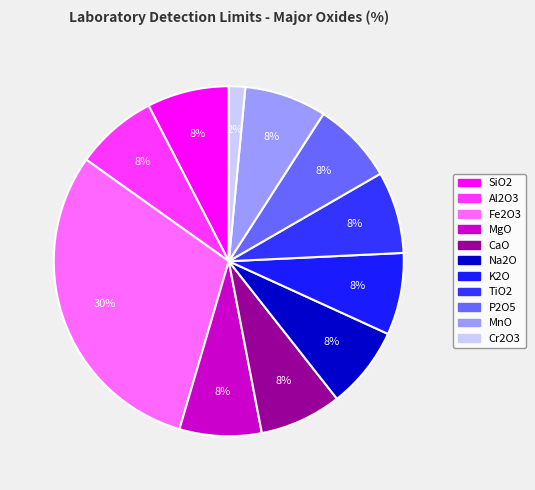

Is the sum of Fe2O3 and Na2O greater than half?

No